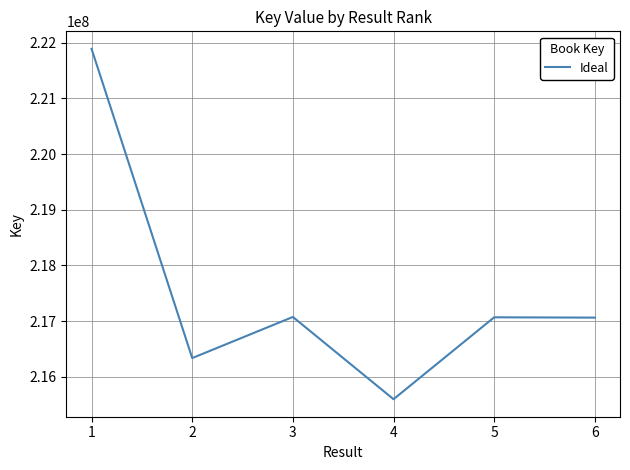

Read the value at 6.

217063089